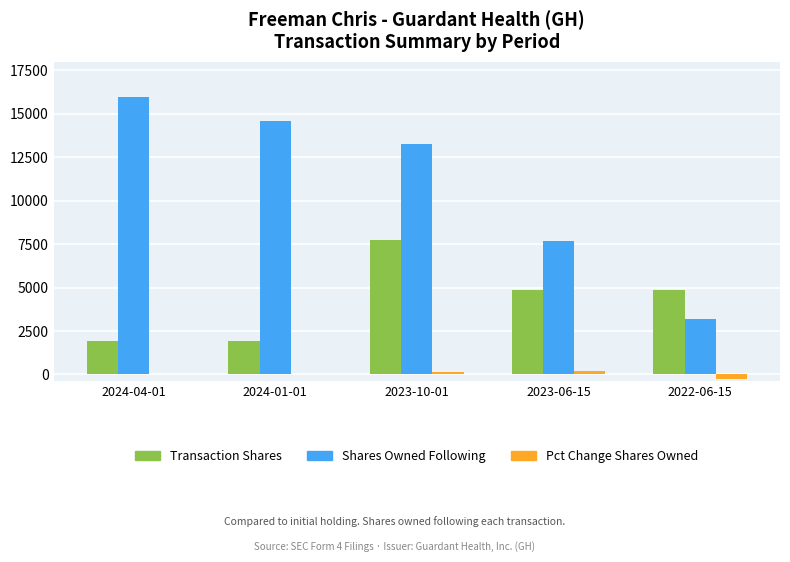

The Pct Change Shares Owned series shows 139 at 2023-10-01. True or false?

True